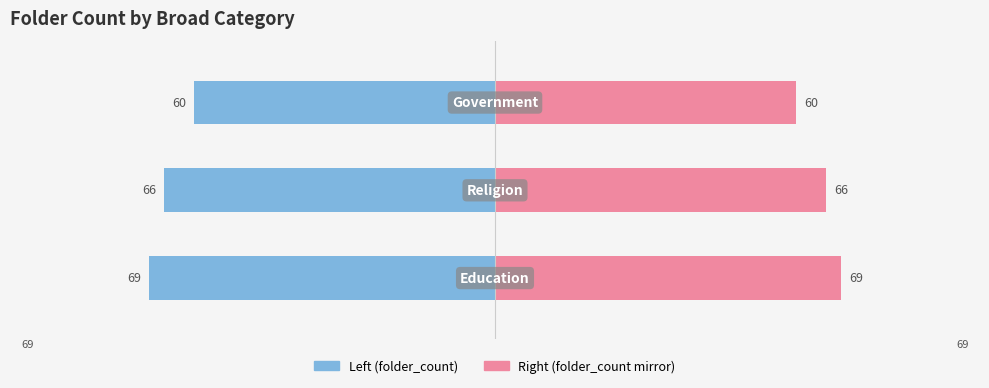

Between 0 and 1, which series saw the biggest shift?

folder_count